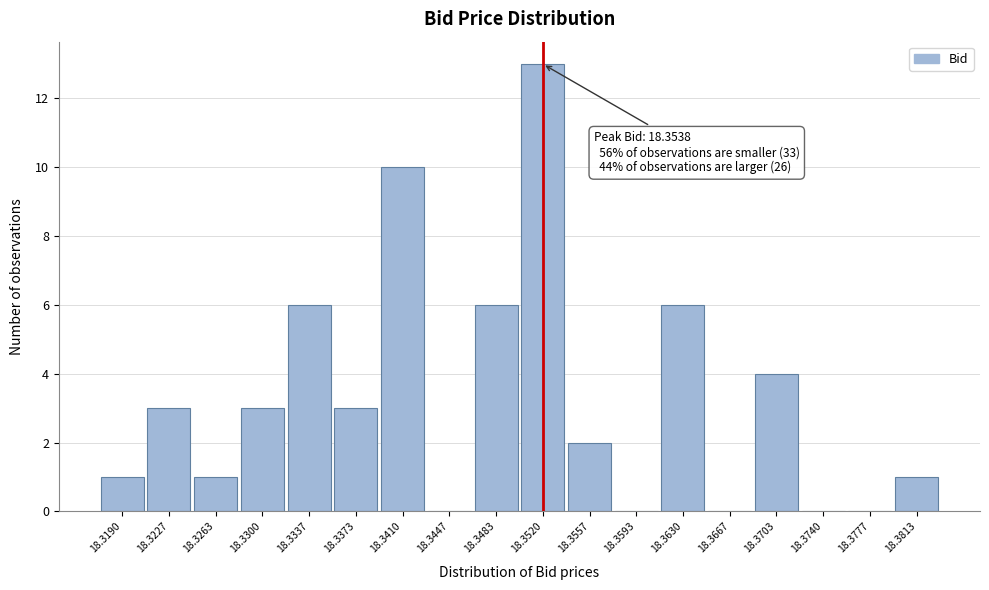

Reading right to left, what are all the values shown in this chart?

18.3813=1	18.3777=0	18.3740=0	18.3703=4	18.3667=0	18.3630=6	18.3593=0	18.3557=2	18.3520=13	18.3483=6	18.3447=0	18.3410=10	18.3373=3	18.3337=6	18.3300=3	18.3263=1	18.3227=3	18.3190=1